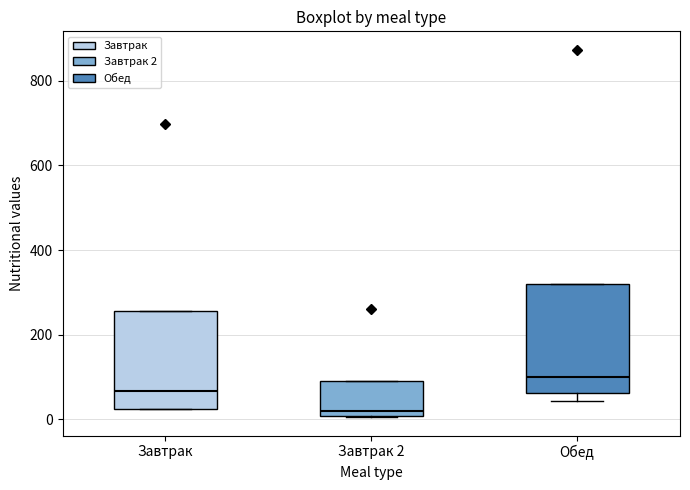

Reading left to right, read every box against the y-axis: the position of its median line, the range the box covers, and the ends of its whiskers. The values are not printed on the chart, so give them approximately, as read against the axis.

Завтрак: median 60, box 20 to 260, whiskers 20 to 260
Завтрак 2: median 20, box 0 to 100, whiskers 0 to 100
Обед: median 100, box 60 to 320, whiskers 40 to 320